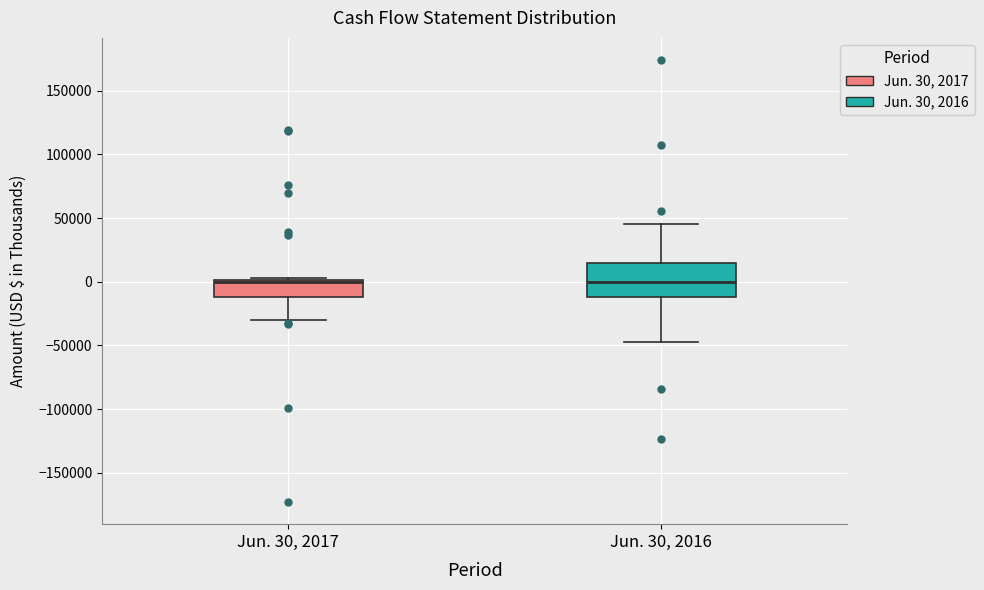

Comparing the boxes themselves (not the whiskers), which one is the tallest?

Jun. 30, 2016